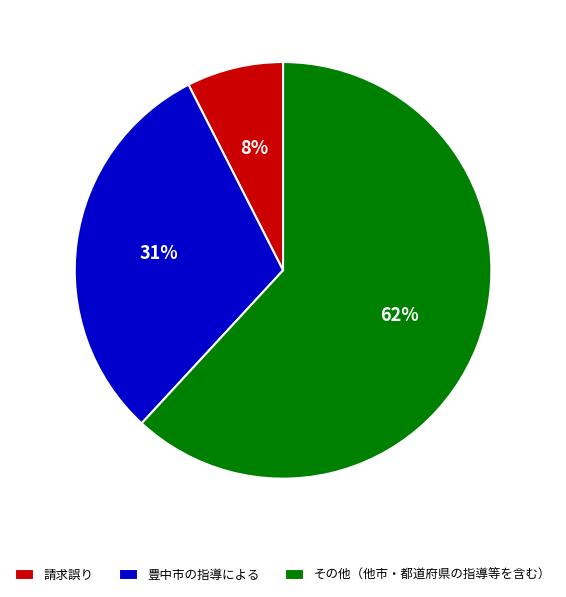

Do 豊中市の指導による and その他（他市・都道府県の指導等を含む） together represent more than half of the pie?

Yes